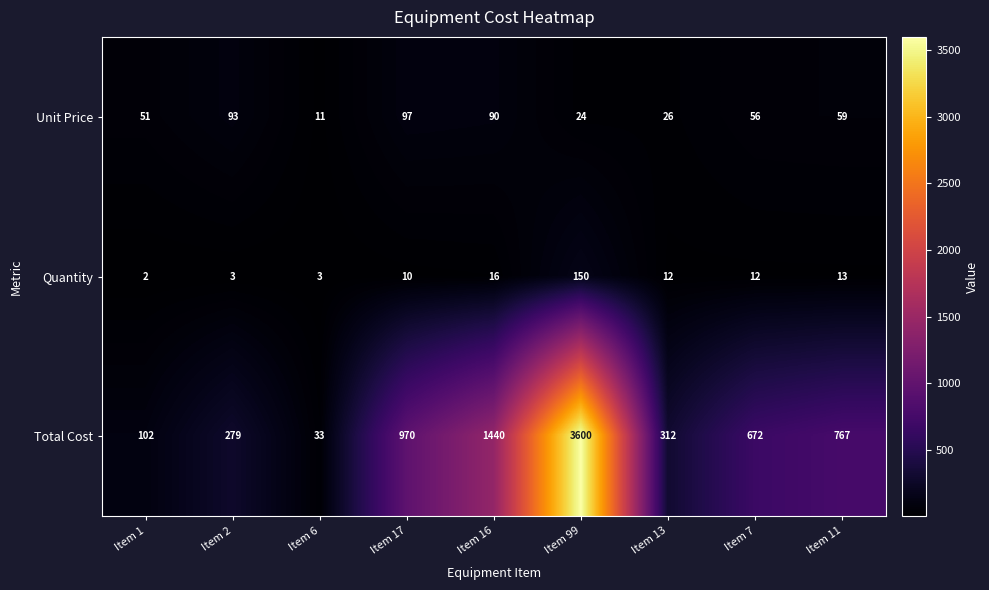

Reading left to right, what are all the values shown in this chart?

Unit Price: Item 1=51	Item 2=93	Item 6=11	Item 17=97	Item 16=90	Item 99=24	Item 13=26	Item 7=56	Item 11=59
Quantity: Item 1=2	Item 2=3	Item 6=3	Item 17=10	Item 16=16	Item 99=150	Item 13=12	Item 7=12	Item 11=13
Total Cost: Item 1=102	Item 2=279	Item 6=33	Item 17=970	Item 16=1440	Item 99=3600	Item 13=312	Item 7=672	Item 11=767